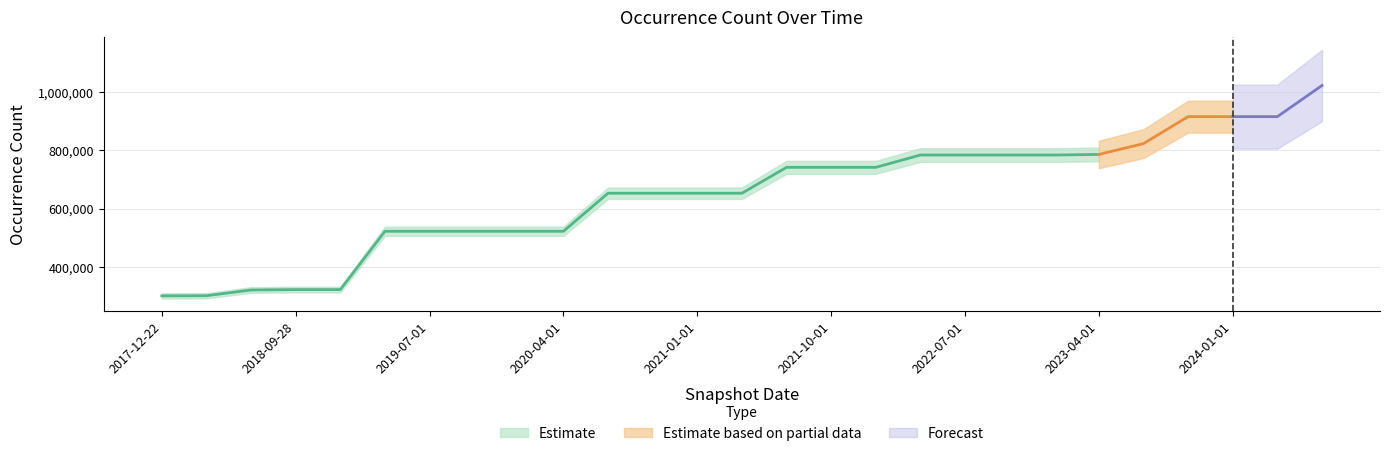

Reading left to right, what are all the values shown in this chart?

2017-12-22=300328	2018-04-09=300762	2018-07-11=320494	2018-09-28=321826	2019-01-01=321826	2019-04-06=521919	2019-07-01=521919	2019-10-09=521919	2020-01-01=521919	2020-04-01=521919	2020-07-01=652512	2020-10-01=652512	2021-01-01=652512	2021-04-01=652512	2021-07-01=741219	2021-10-01=741219	2022-01-01=741219	2022-04-01=783543	2022-07-01=783543	2022-10-01=783543	2023-01-01=783543	2023-04-01=785569	2023-07-01=822687	2023-10-01=915222	2024-01-01=915222	2024-04-01=915222	2024-07-01=1022070